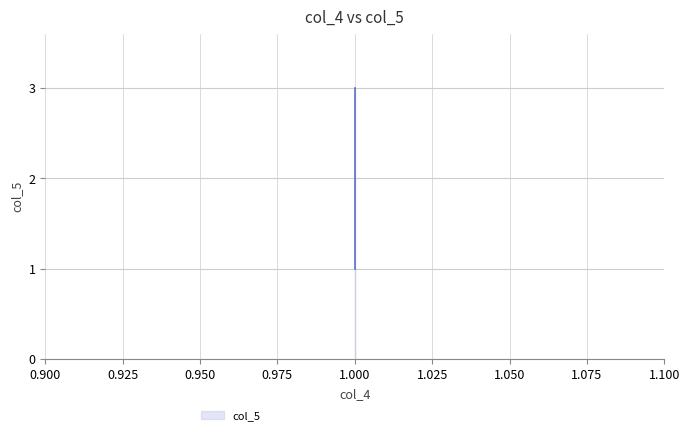

What is the sum of all values?

6